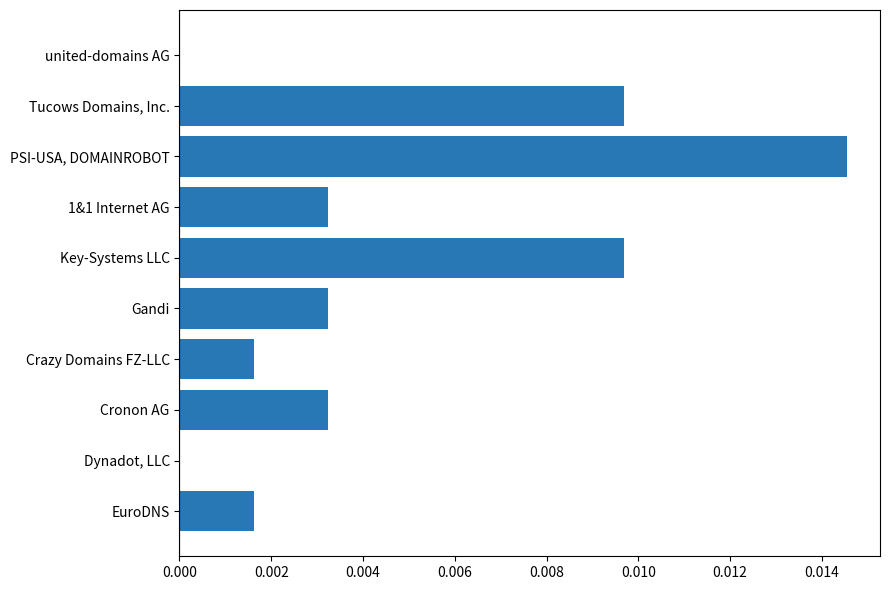

Count the number of data series in this chart.

1